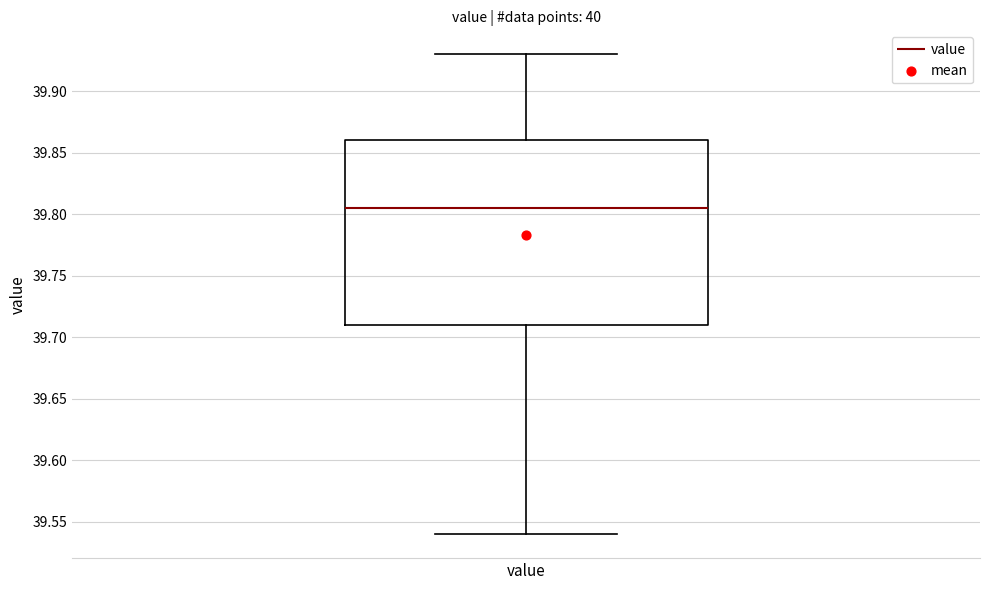

Where does the median line of the box for value sit on the y-axis? The values are not printed on the chart, so give them approximately, as read against the axis.

39.805